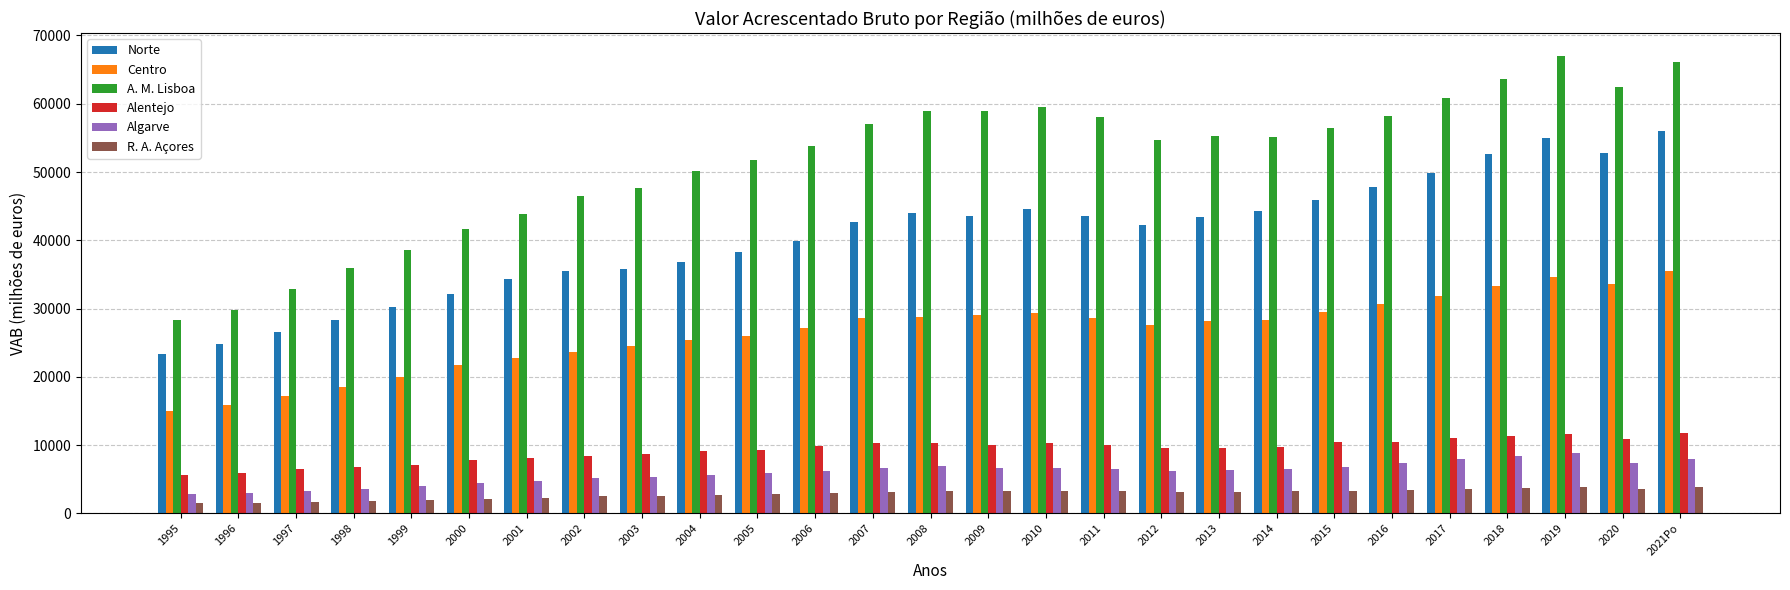

What is the spread (max minus min) of values at 2015?

53180.4